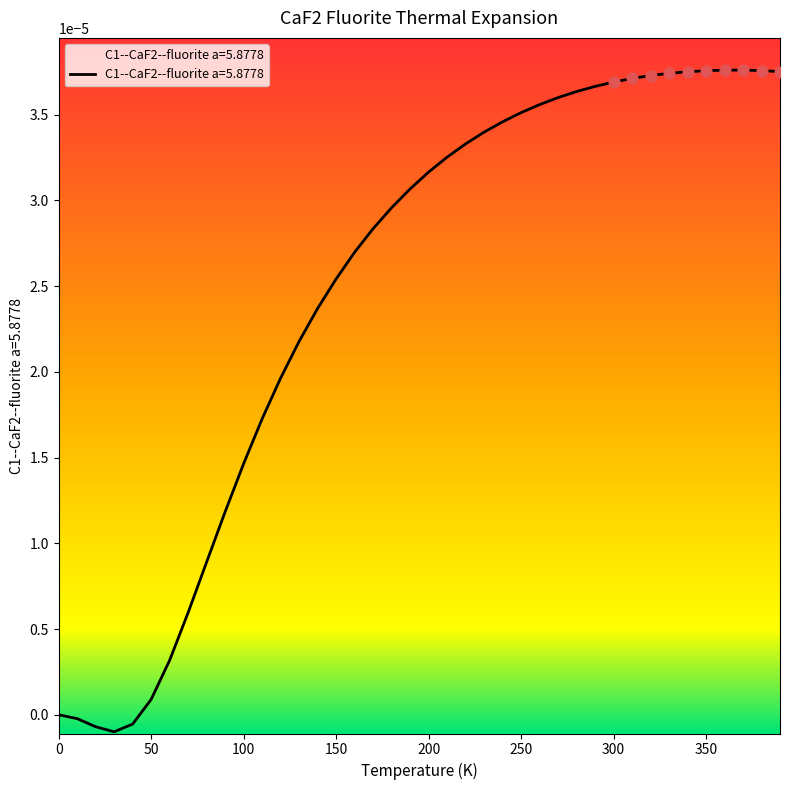

Which has a higher value, 340.0 or 310.0?

340.0